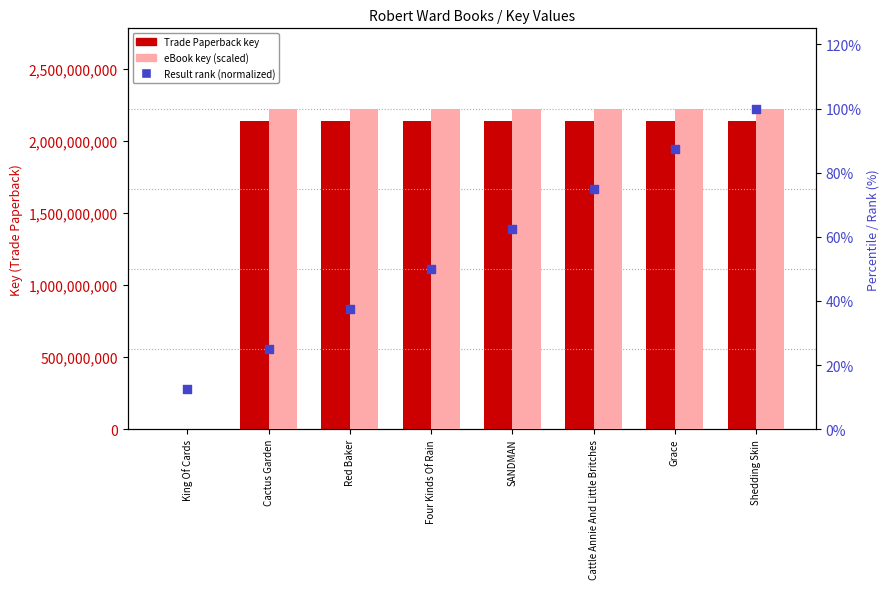

Which series reaches the minimum Y coordinate?

eBook (Key %)